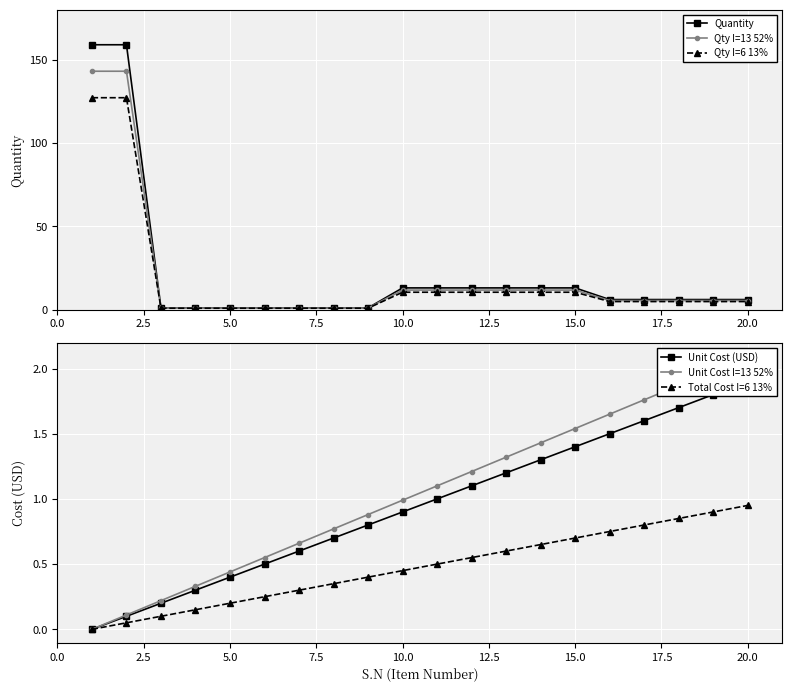

At how many categories does at least one series exceed 49?

2